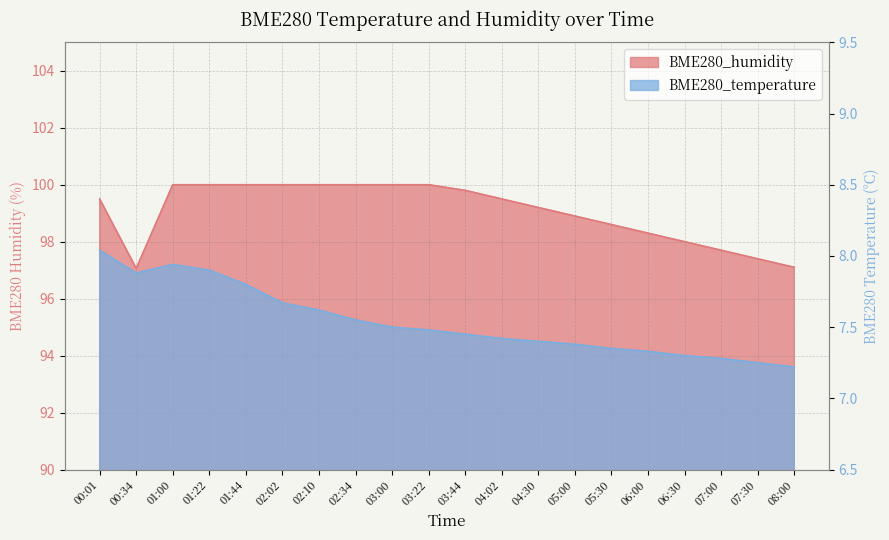

Does the chart have visible grid lines?

Yes